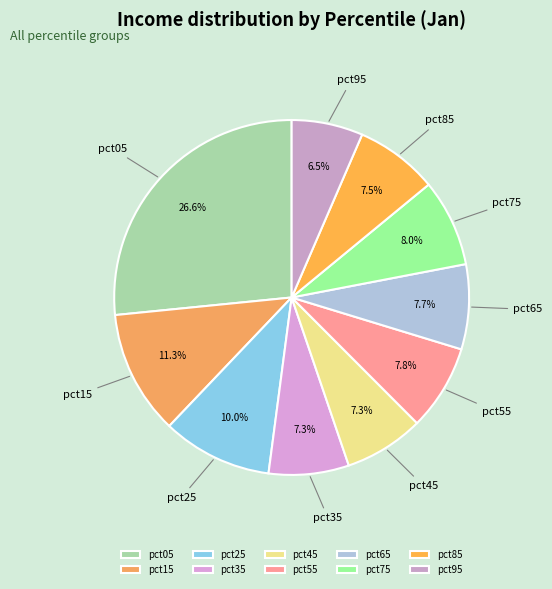

What percentage do pct05 and pct15 together represent?

37.9%